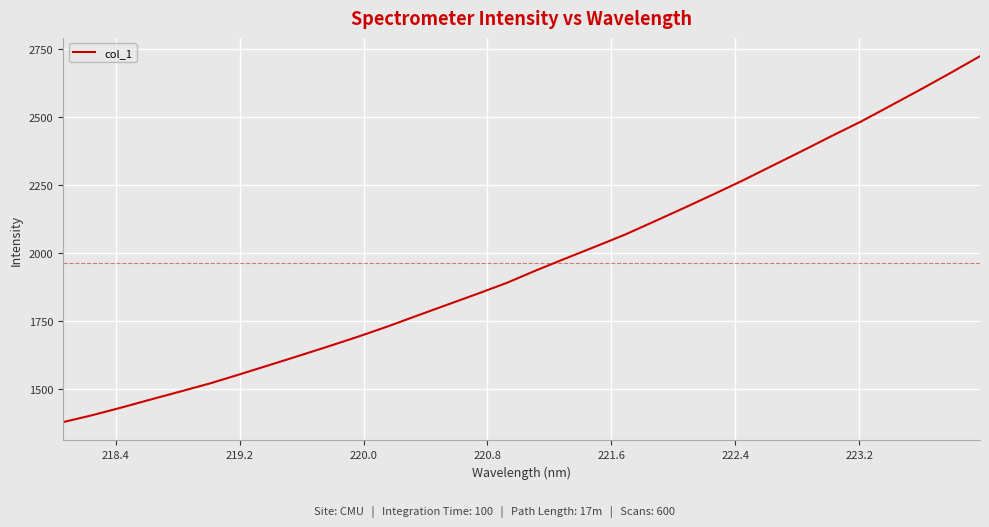

Does the chart have visible grid lines?

Yes